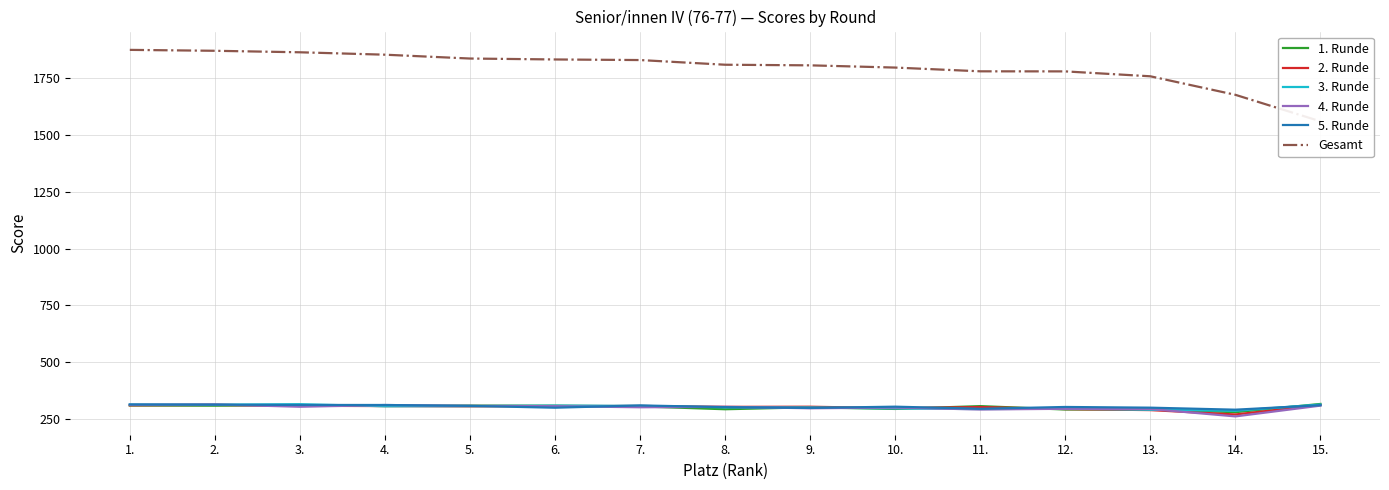

Does the chart have visible grid lines?

Yes